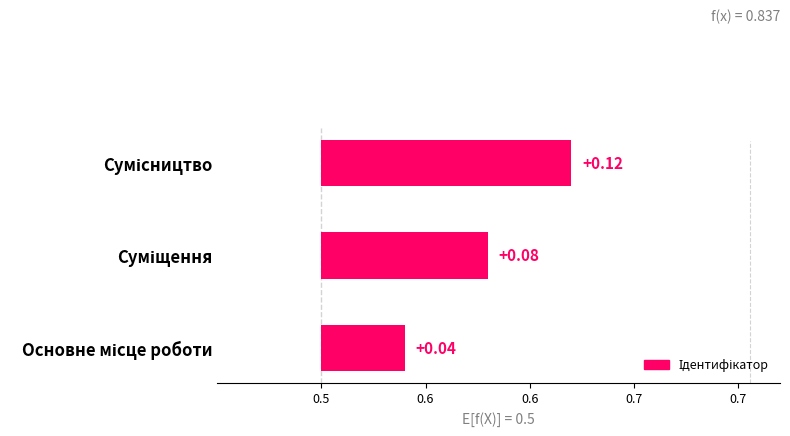

Count the values in the range 0 to 1.

3